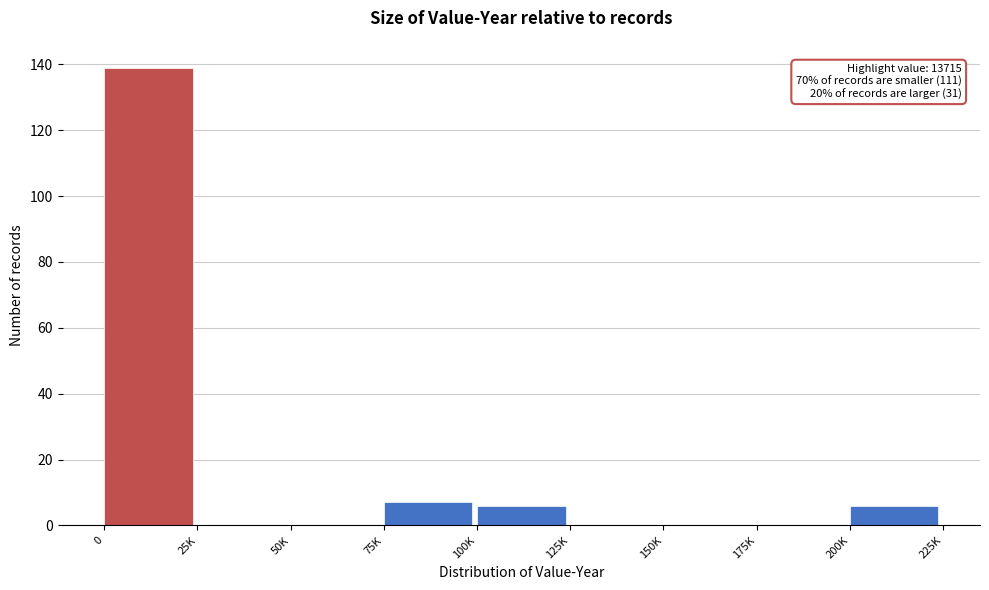

Reading right to left, extract all data points from this chart.

200K=6	175K=0	150K=0	125K=0	100K=6	75K=7	50K=0	25K=0	0=139